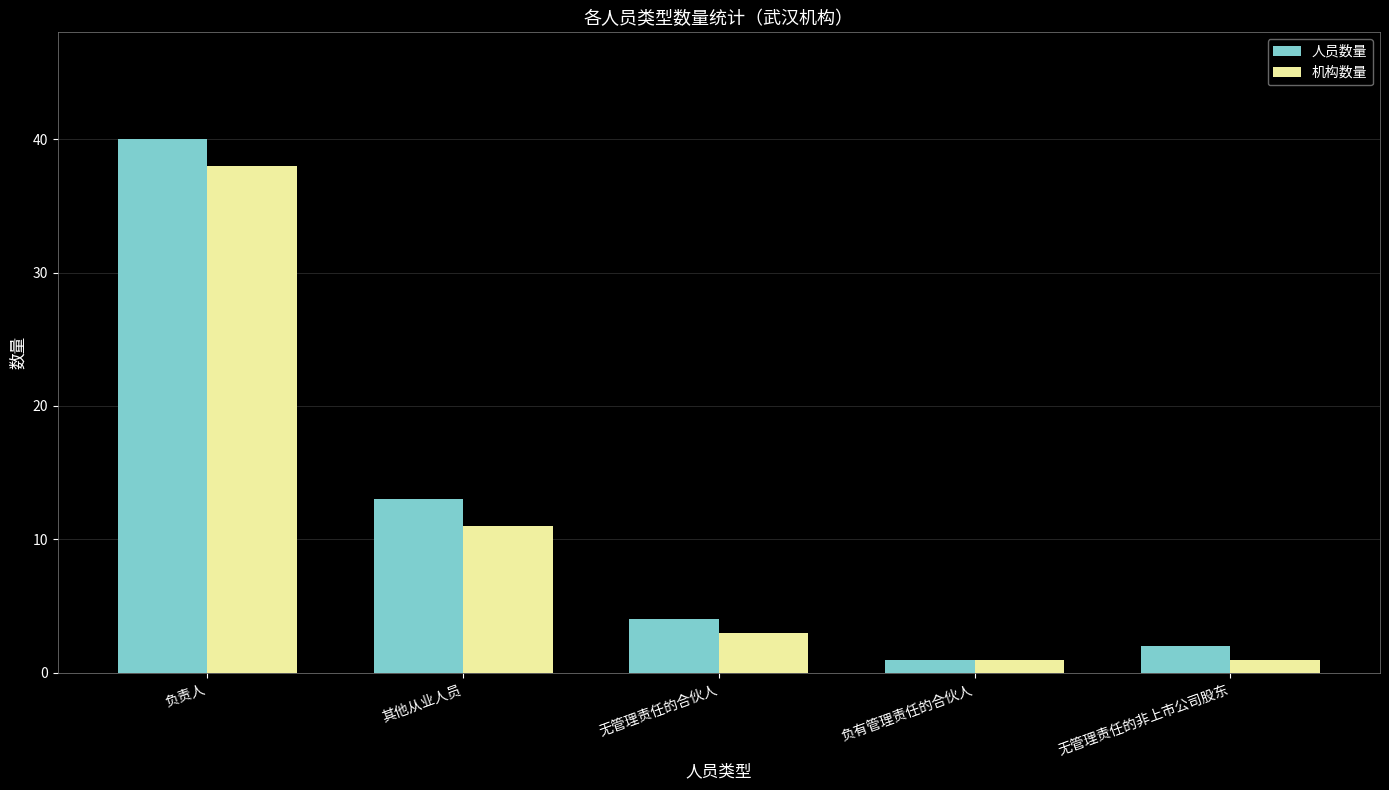

Read the 人员数量 value at 负责人, to the nearest 10.

40